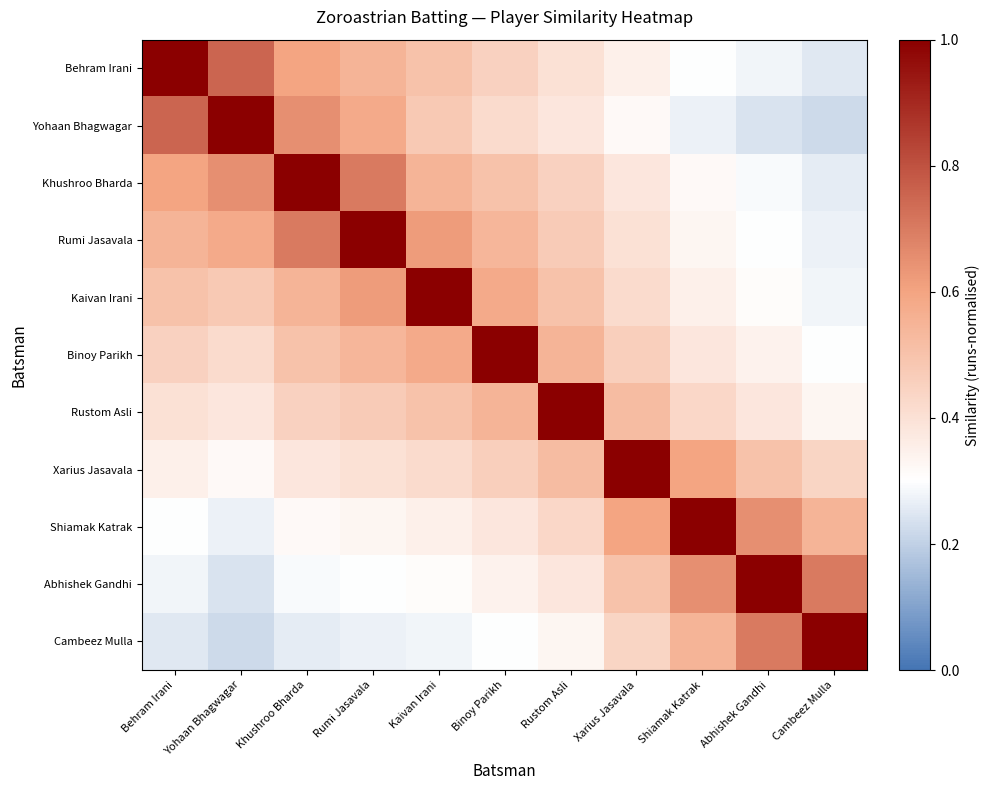

Which series has the largest range (max minus min)?

Yohaan Bhagwagar